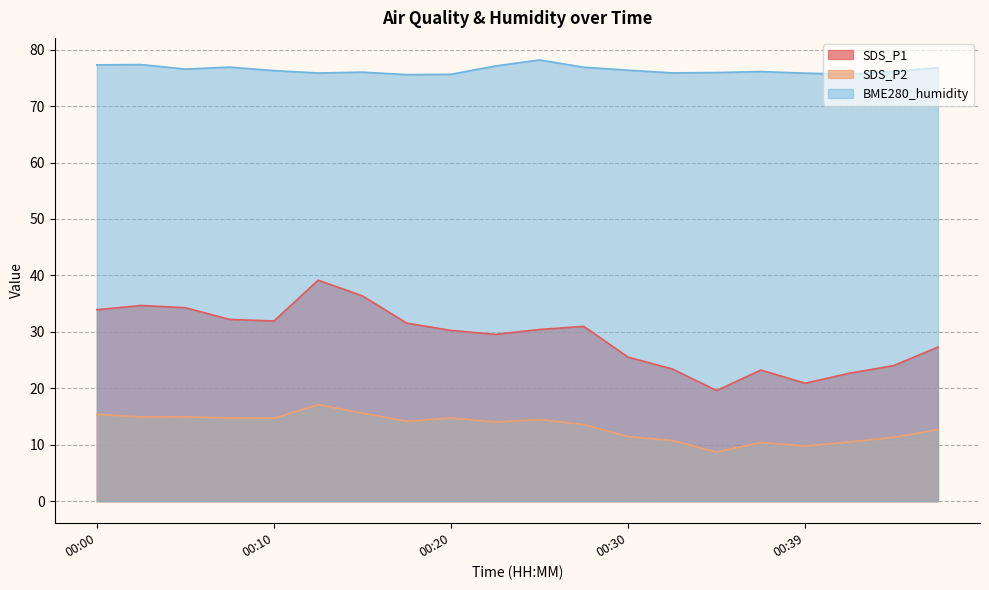

Is it true that BME280_humidity equals 76.4 at 00:30?

True